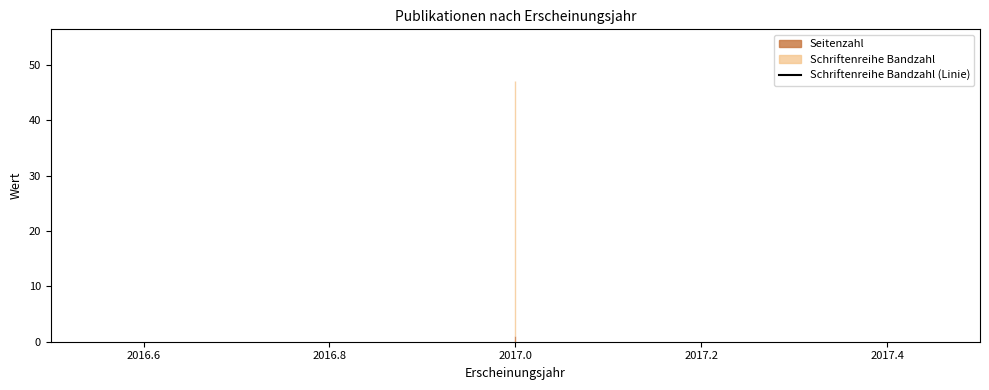

True or false: Schriftenreihe Bandzahl and Seitenzahl intersect in this chart.

False